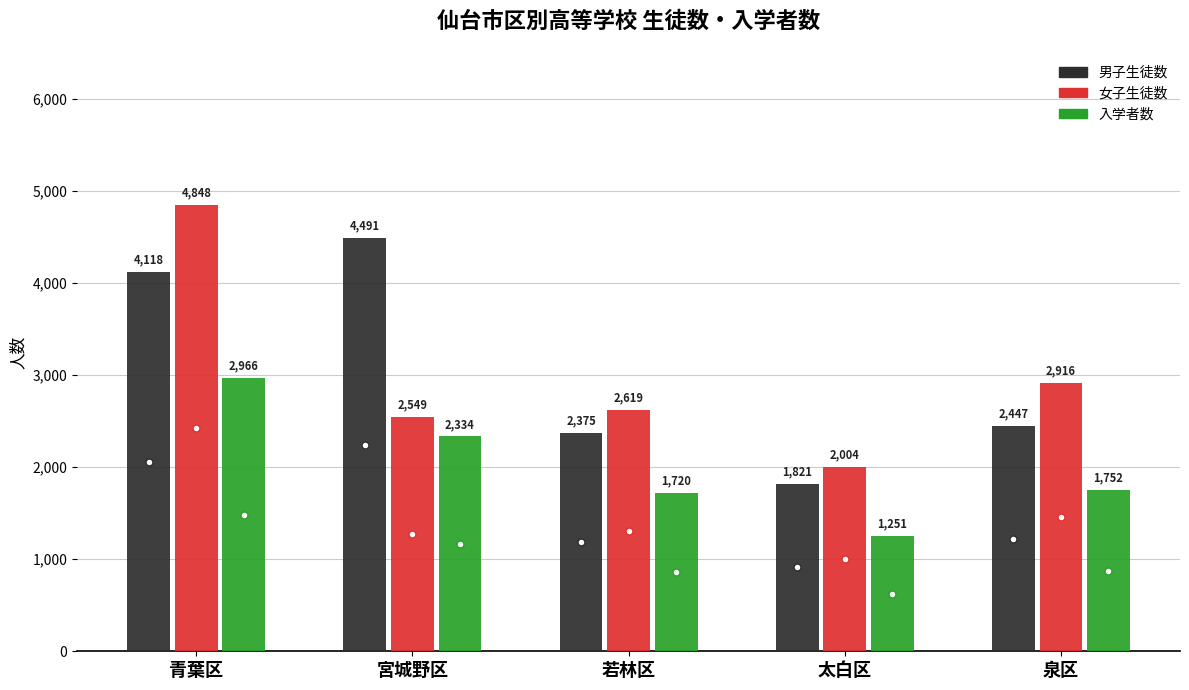

True or false: 入学者数 has a value of 2840 at 若林区.

False